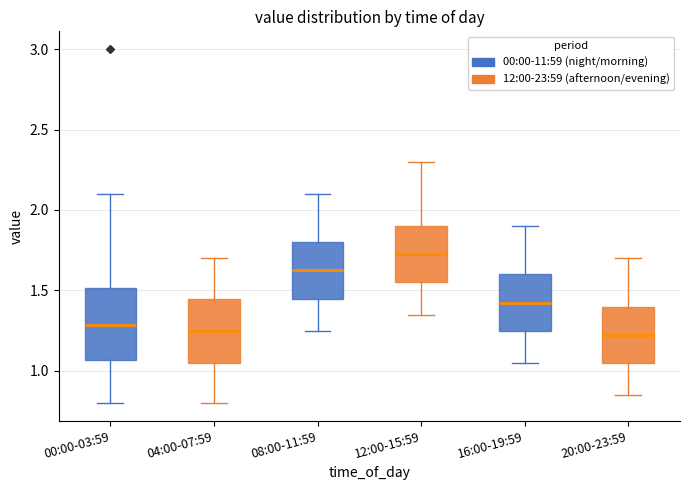

Reading left to right, transcribe this box plot: for each box, give where its median line is, the range the box spans, and where its two whiskers end, as read against the y-axis. The values are not printed on the chart, so give them approximately, as read against the axis.

00:00-03:59: median 1.30, box 1.05 to 1.50, whiskers 0.80 to 2.10
04:00-07:59: median 1.25, box 1.05 to 1.45, whiskers 0.80 to 1.70
08:00-11:59: median 1.65, box 1.45 to 1.80, whiskers 1.25 to 2.10
12:00-15:59: median 1.75, box 1.55 to 1.90, whiskers 1.35 to 2.30
16:00-19:59: median 1.45, box 1.25 to 1.60, whiskers 1.05 to 1.90
20:00-23:59: median 1.25, box 1.05 to 1.40, whiskers 0.85 to 1.70